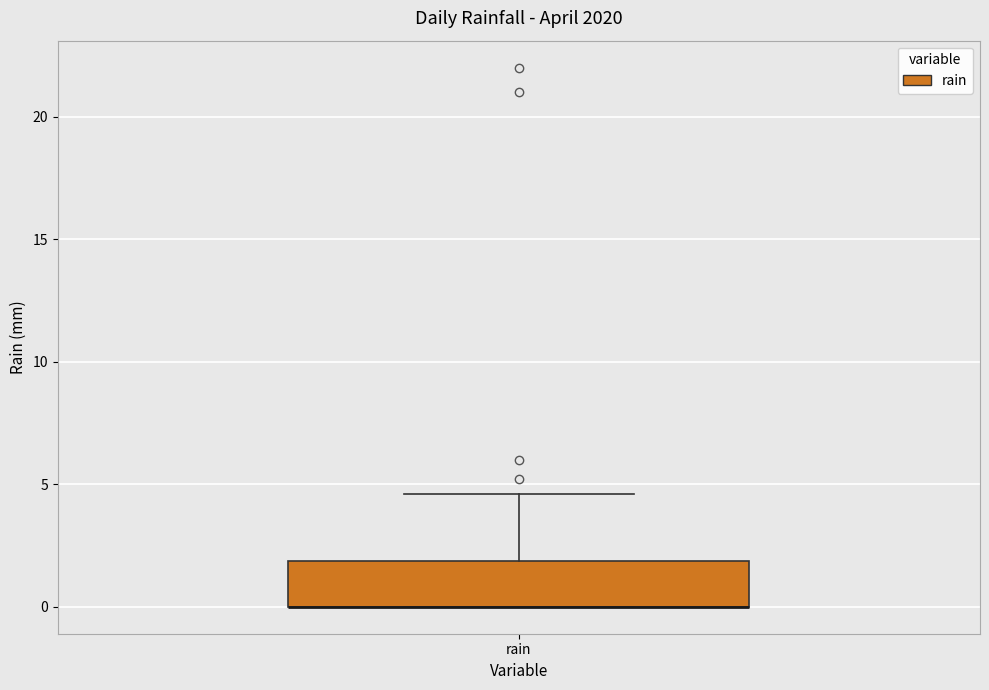

Transcribe this box plot: give where the median line is, the range the box spans, and where the two whiskers end, as read against the y-axis. The values are not printed on the chart, so give them approximately, as read against the axis.

median 0.0 (drawn on the box's lower edge), box 0.0 to 2.0, whiskers 0.0 to 4.5